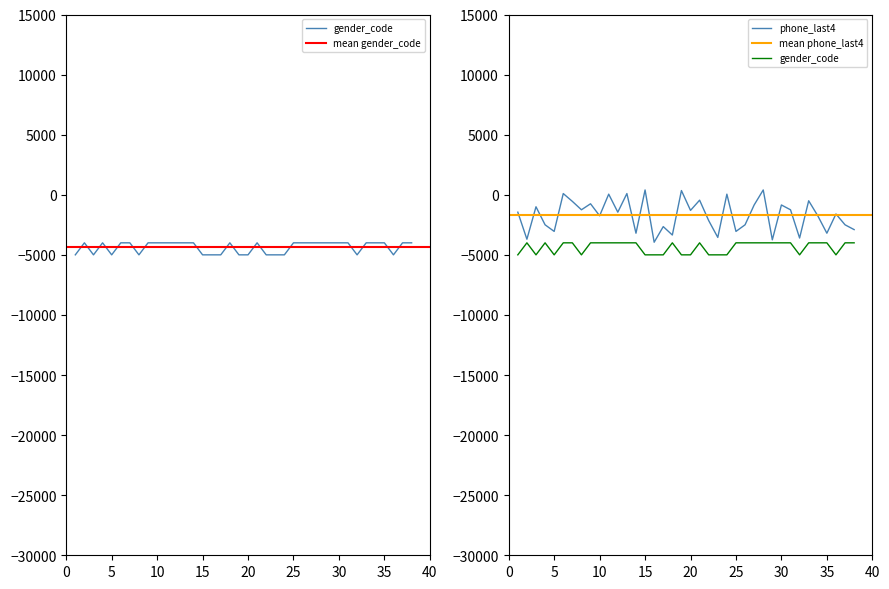

True or false: gender_code and phone_last4 cross at least once.

False